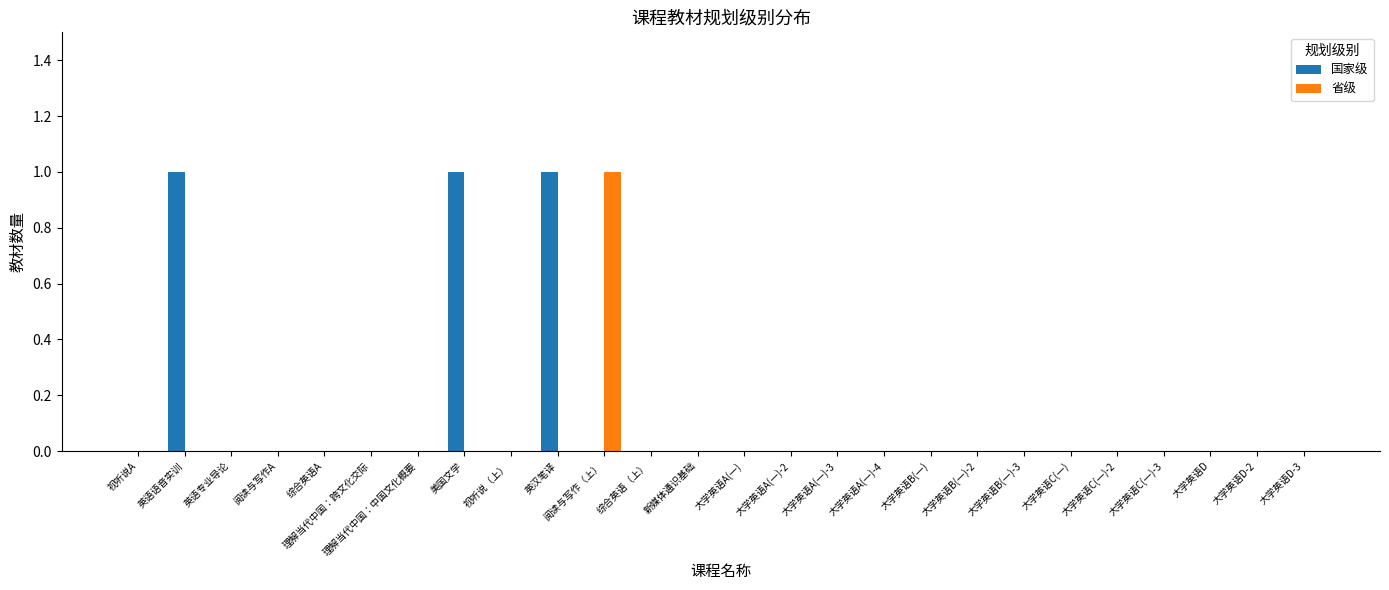

Which series has the largest total across all categories?

国家级